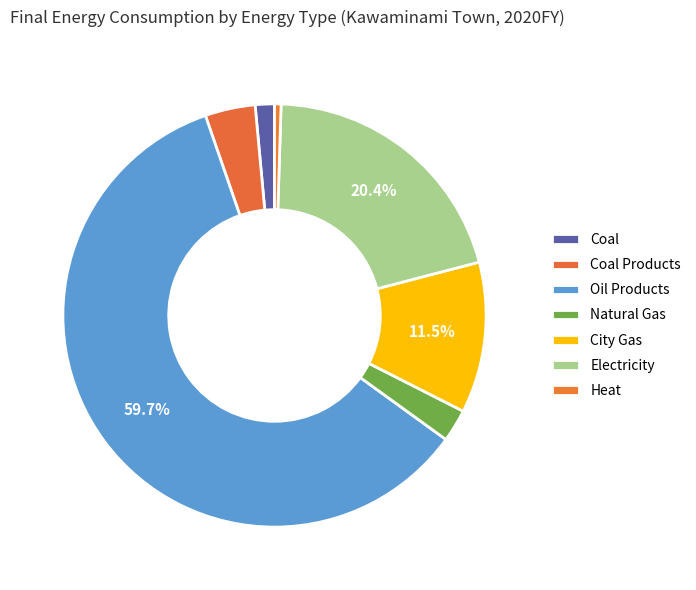

What is the total percentage of City Gas and Electricity?

32.0%